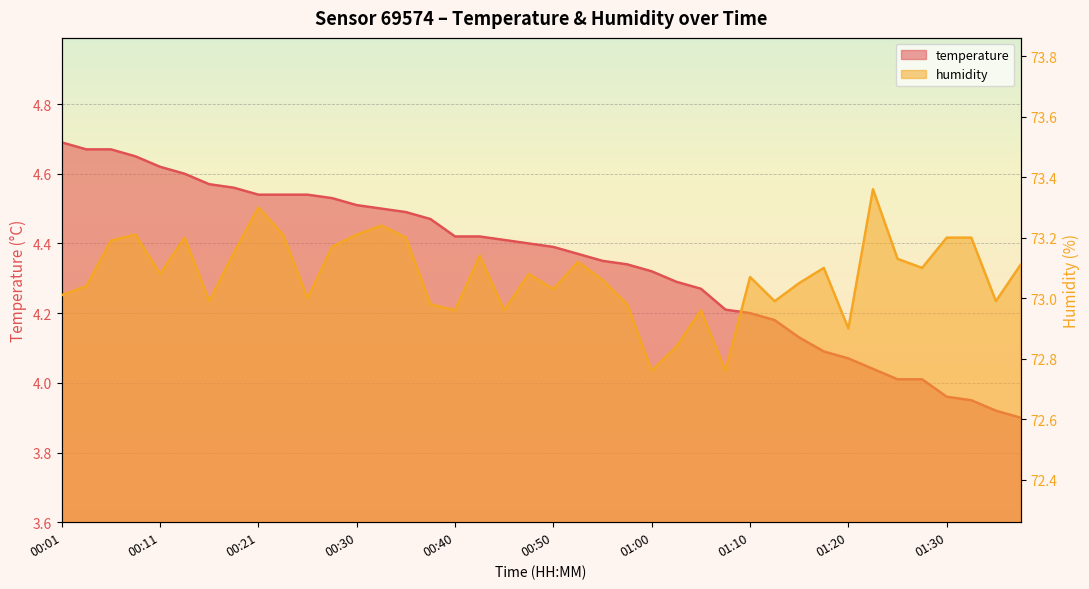

At which category does humidity reach its first local peak?

00:08